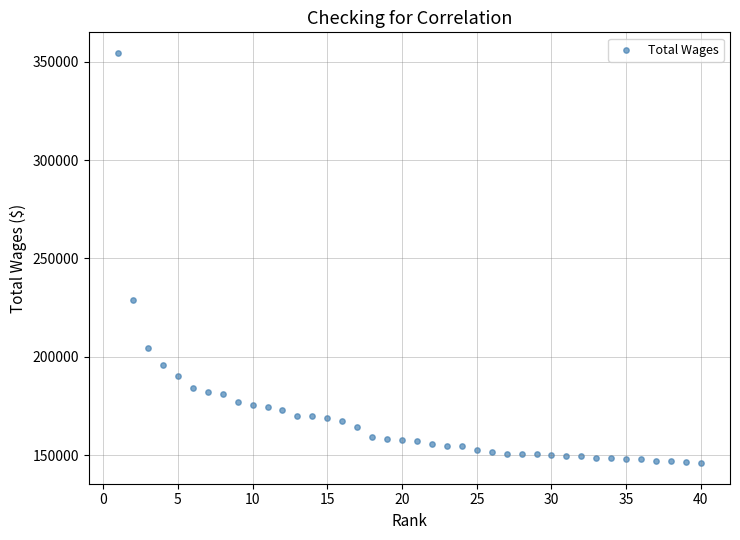

What Y value in the scatter plot is closest to 250198?

228652